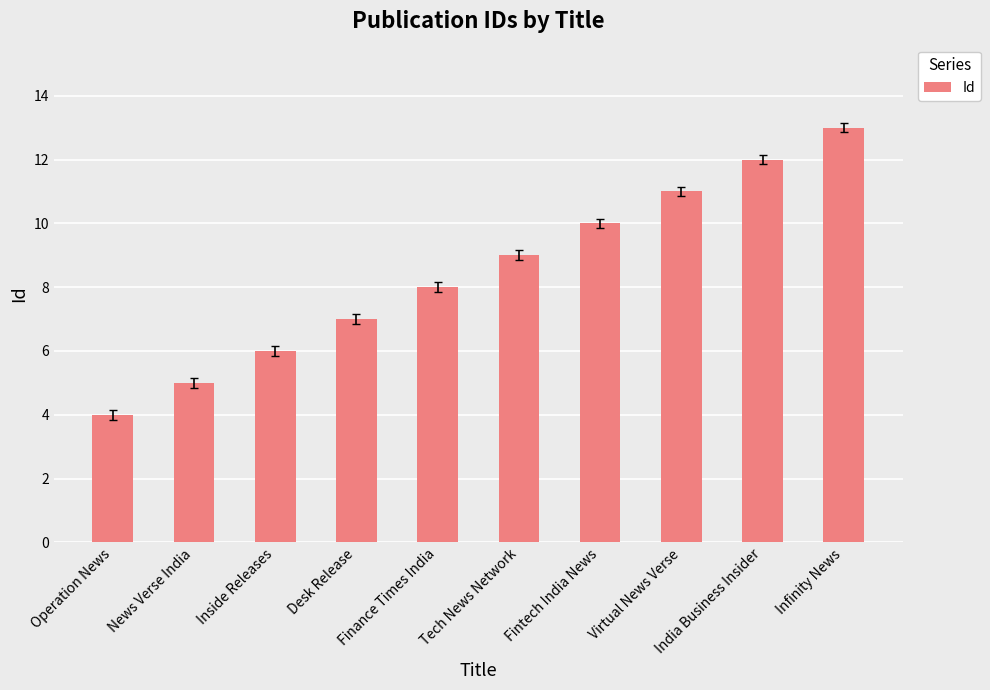

Reading right to left, transcribe all the data shown in this chart.

Infinity News=13	India Business Insider=12	Virtual News Verse=11	Fintech India News=10	Tech News Network=9	Finance Times India=8	Desk Release=7	Inside Releases=6	News Verse India=5	Operation News=4